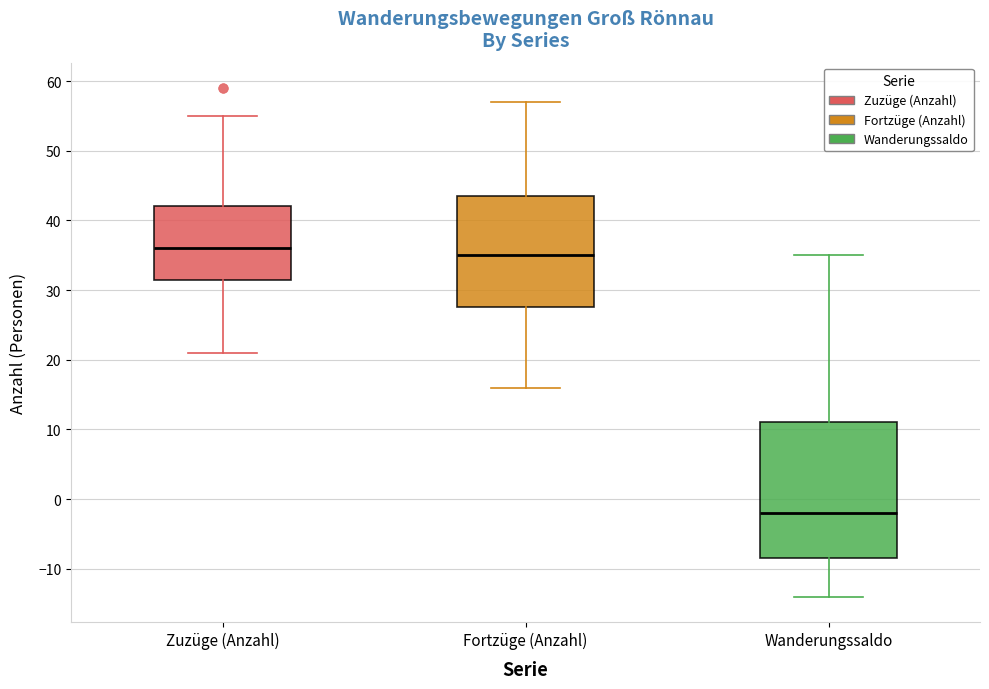

Where does the median line of the box for Zuzüge (Anzahl) sit on the y-axis? The values are not printed on the chart, so give them approximately, as read against the axis.

36